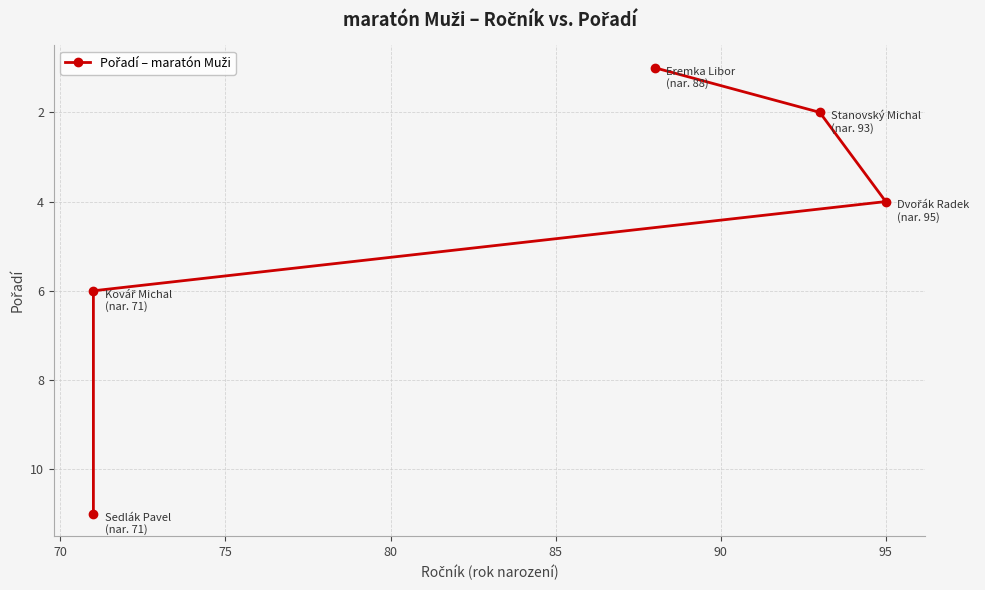

True or false: the data shows 1 at 70.

False